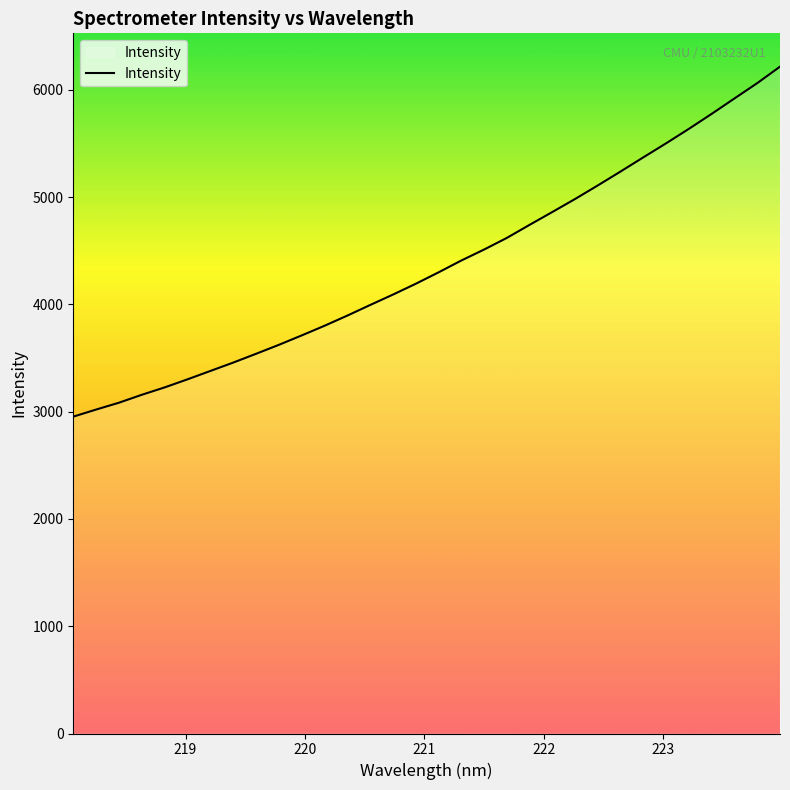

What is the minimum value shown in the chart?

2953.7